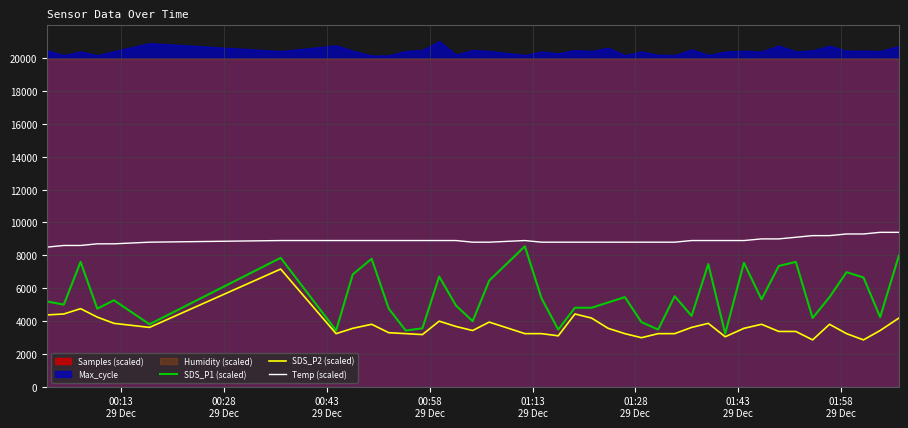

True or false: SDS_P2 (scaled) and Temp (scaled) cross at least once.

False